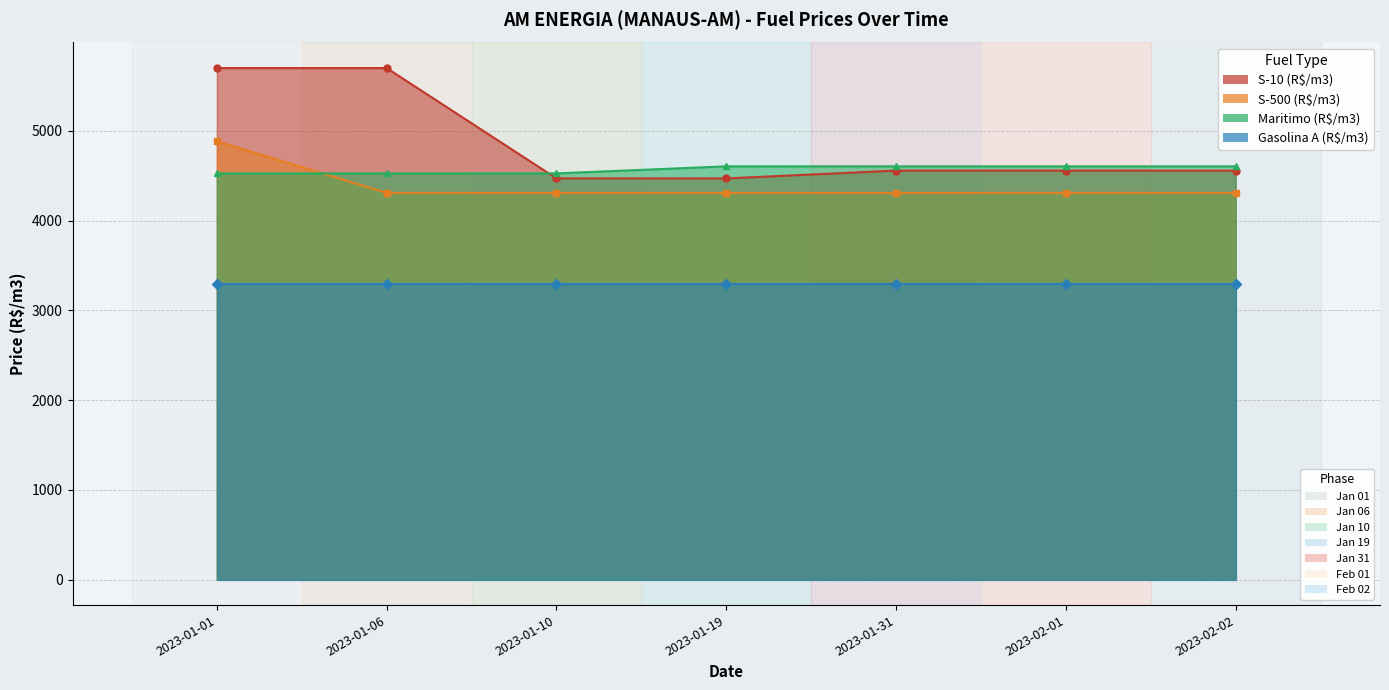

Which series changed the most between 2023-01-06 and 2023-01-10?

S-10 (R$/m3)